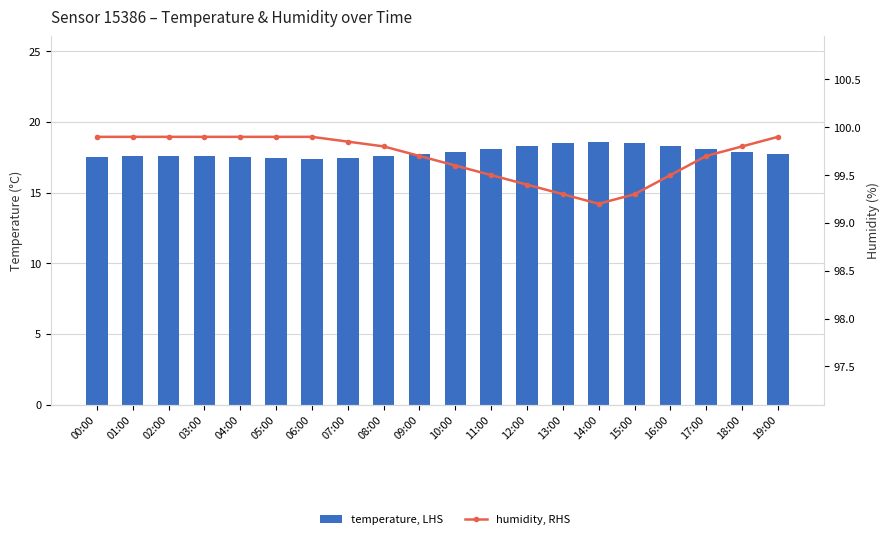

Reading left to right, transcribe all the data shown in this chart.

temperature, LHS: 00:00=17.5	01:00=17.6	02:00=17.6	03:00=17.6	04:00=17.5	05:00=17.4	06:00=17.4	07:00=17.4	08:00=17.6	09:00=17.7	10:00=17.9	11:00=18.1	12:00=18.3	13:00=18.5	14:00=18.6	15:00=18.5	16:00=18.3	17:00=18.1	18:00=17.9	19:00=17.7
humidity, RHS: 00:00=99.9	01:00=99.9	02:00=99.9	03:00=99.9	04:00=99.9	05:00=99.9	06:00=99.9	07:00=99.8	08:00=99.8	09:00=99.7	10:00=99.6	11:00=99.5	12:00=99.4	13:00=99.3	14:00=99.2	15:00=99.3	16:00=99.5	17:00=99.7	18:00=99.8	19:00=99.9